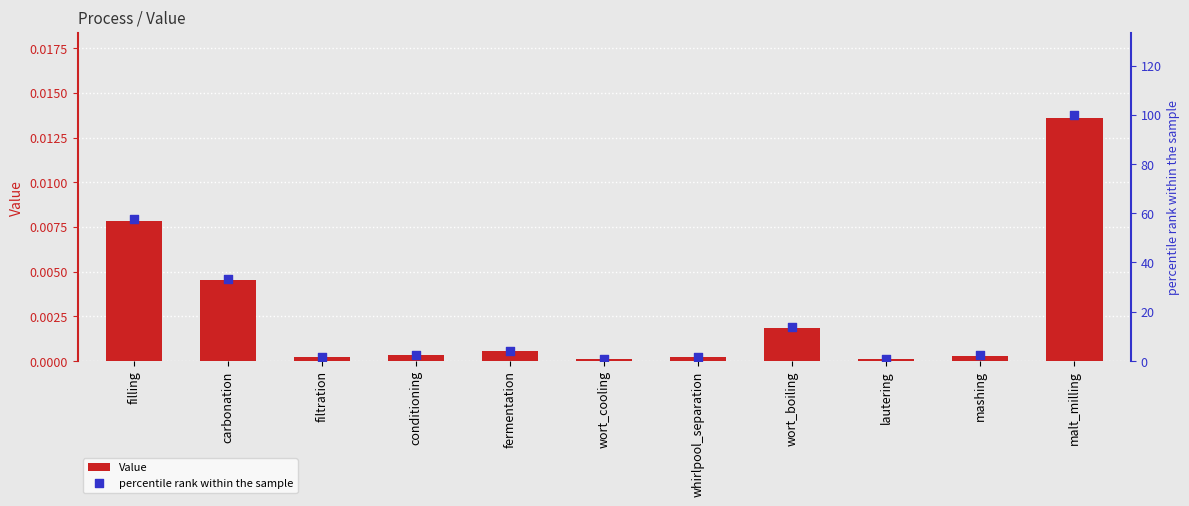

Which series contains the highest Y value?

percentile rank within the sample